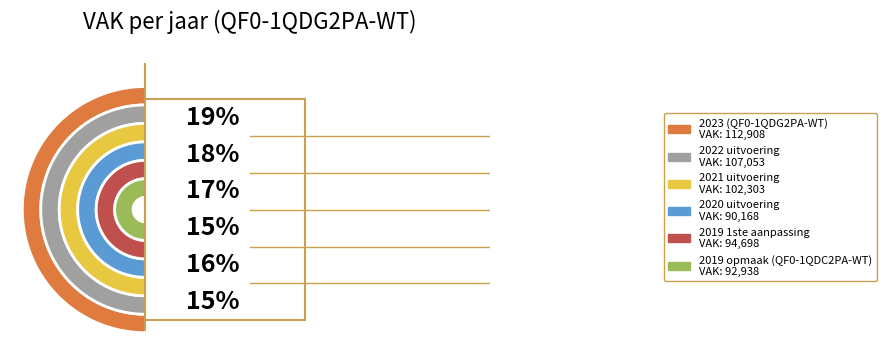

Count the number of slices in the pie.

6